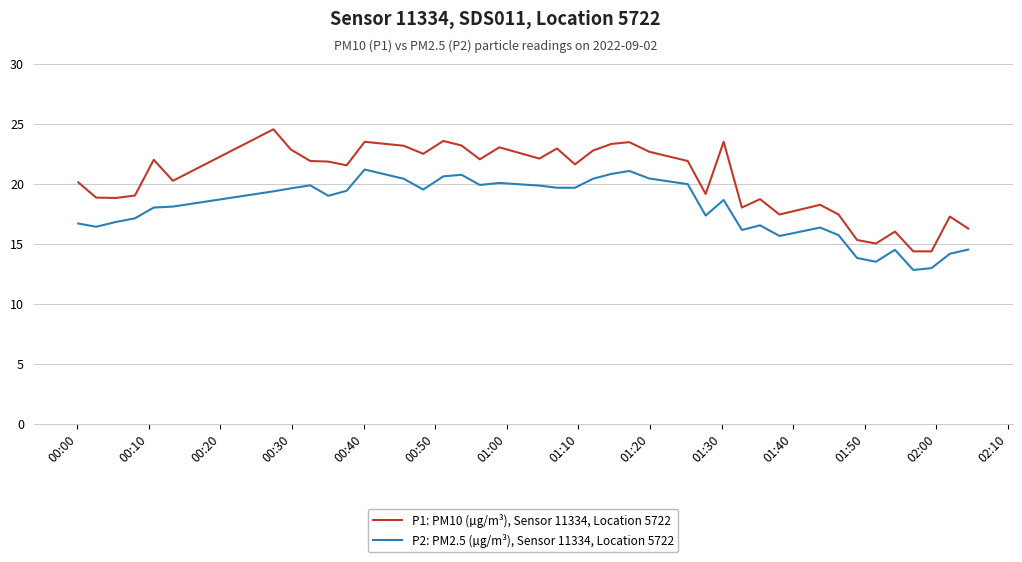

Rank the series by their average value, from lowest to highest.

P2: PM2.5 (µg/m³), Sensor 11334, Location 5722, P1: PM10 (µg/m³), Sensor 11334, Location 5722